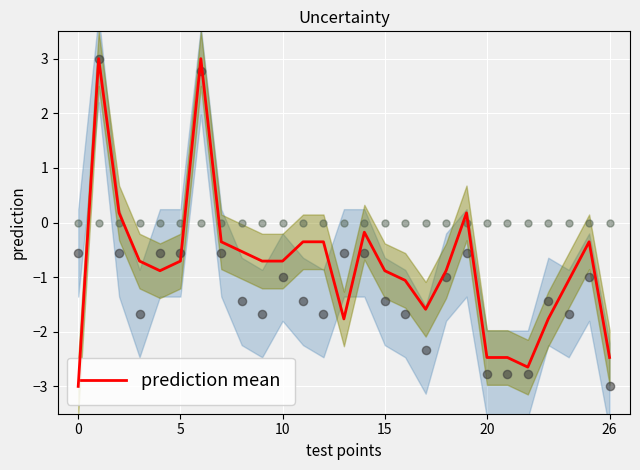

Which has a higher value, 15 or 26?

15